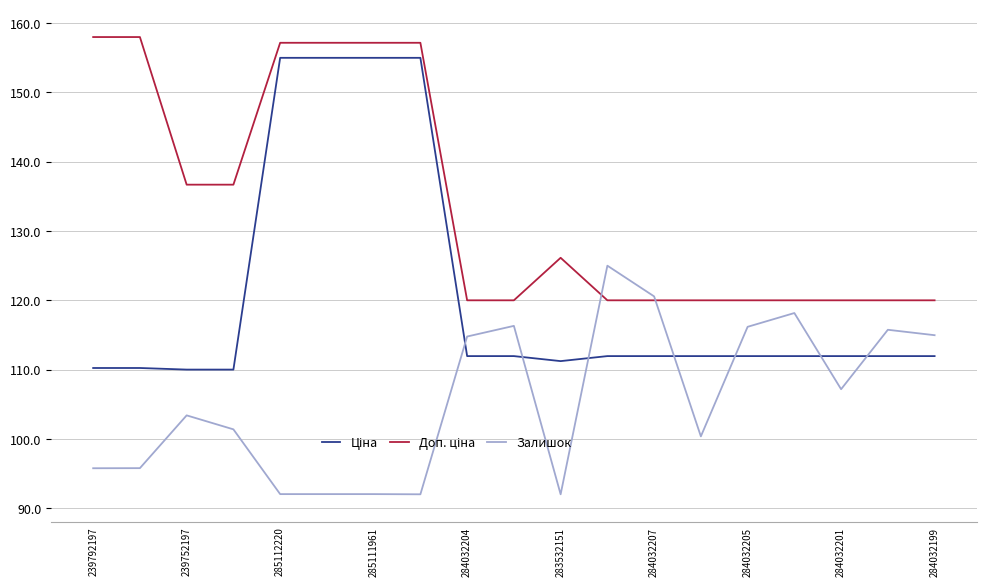

At how many categories does at least one series exceed 119?

19